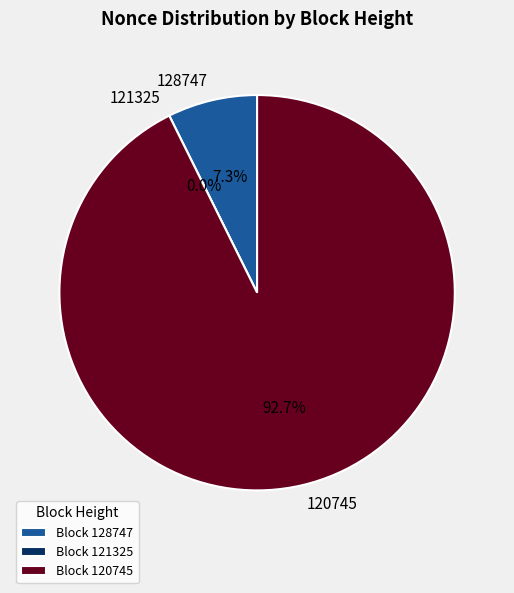

To the nearest percent, what is the combined percentage of 120745 and 121325?

93%